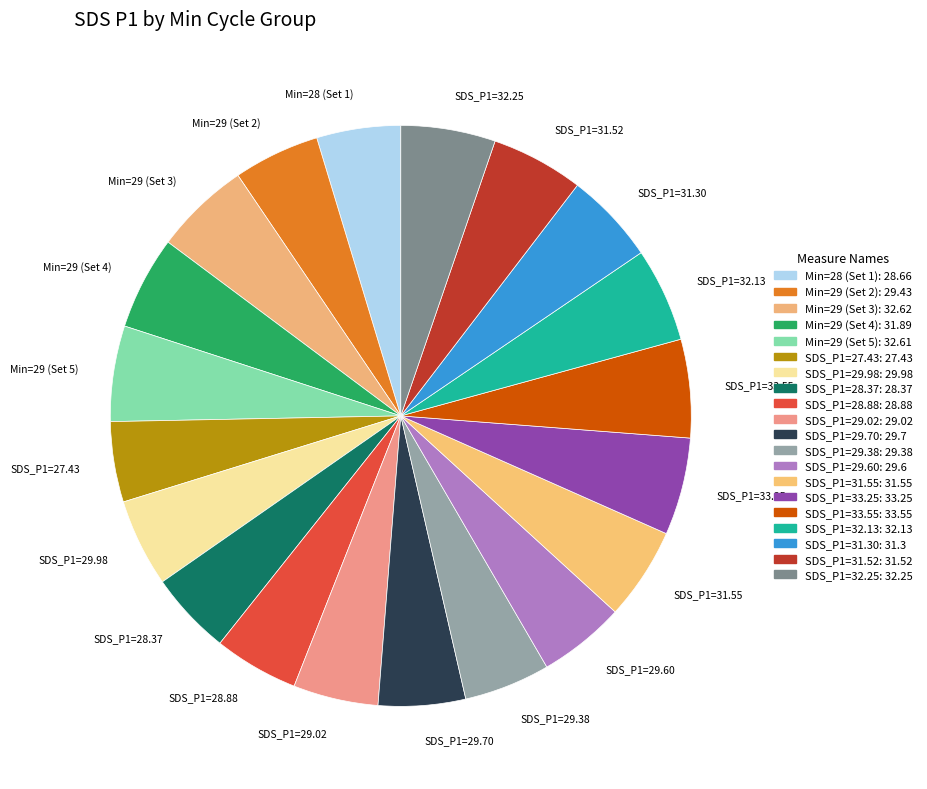

How many slices are in this pie chart?

20